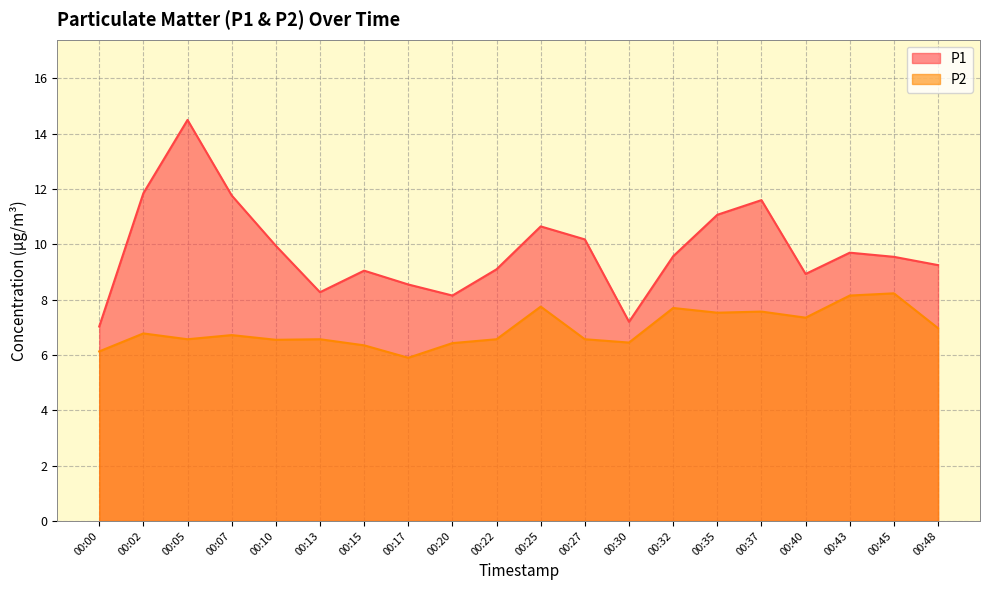

Is the value of P1 at 00:25 greater than the value of P2 at 00:32?

Yes